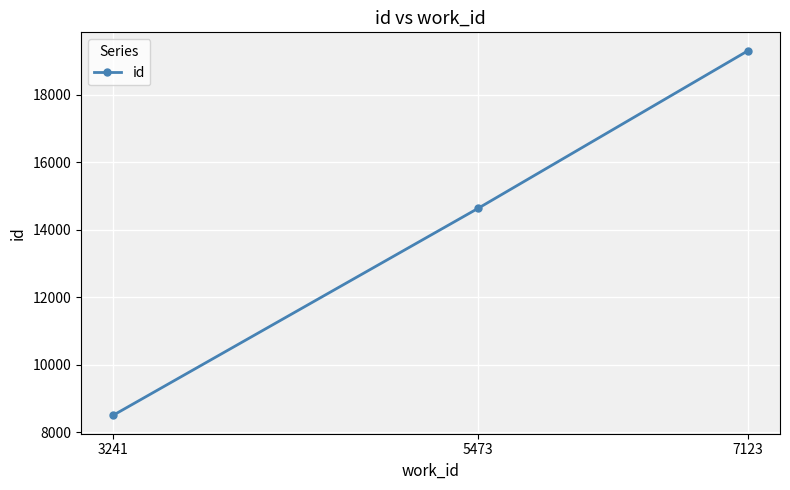

List the labels in order of value, largest first.

7123, 5473, 3241